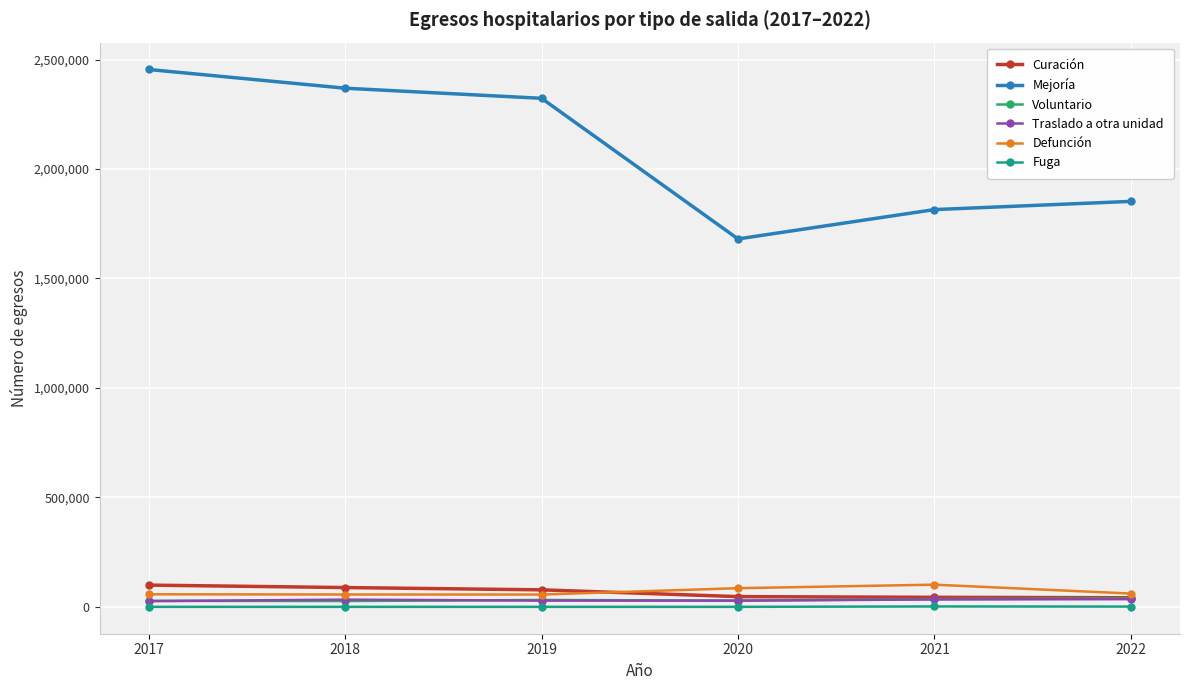

Which series changed the most between 2018 and 2021?

Mejoría